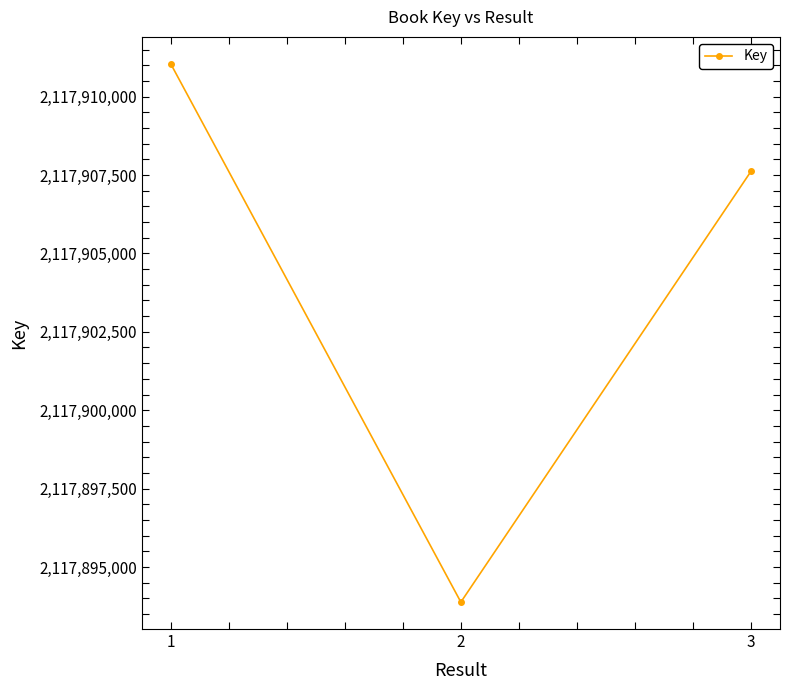

Count the number of categories in the chart.

3